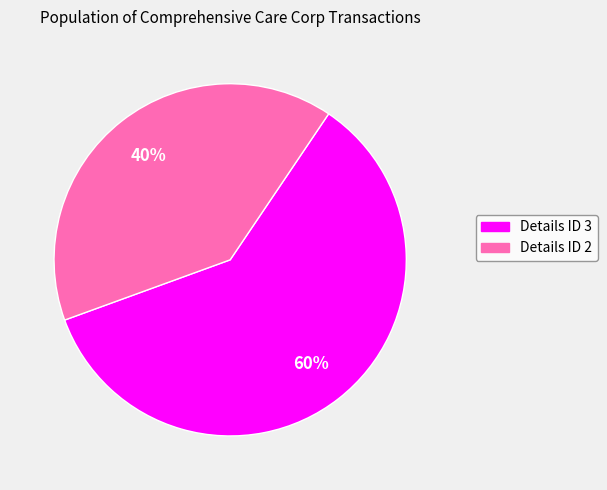

What is the majority slice?

Details ID 3